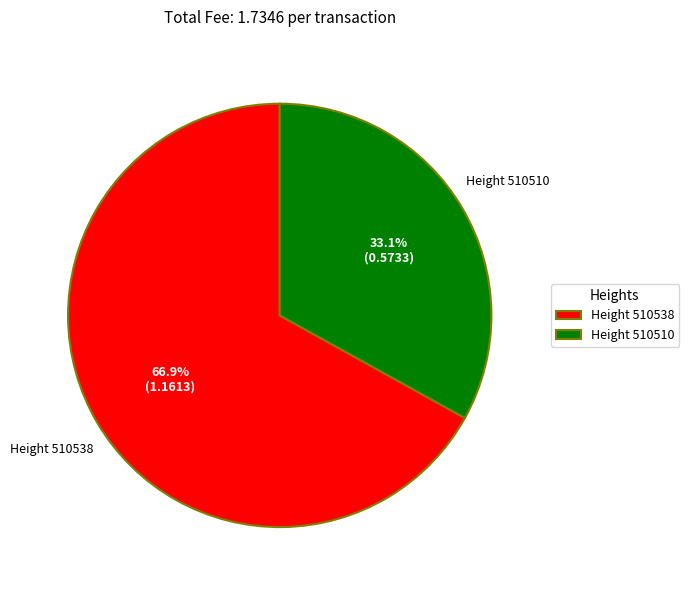

Rank the categories by value from highest to lowest.

Height 510538, Height 510510